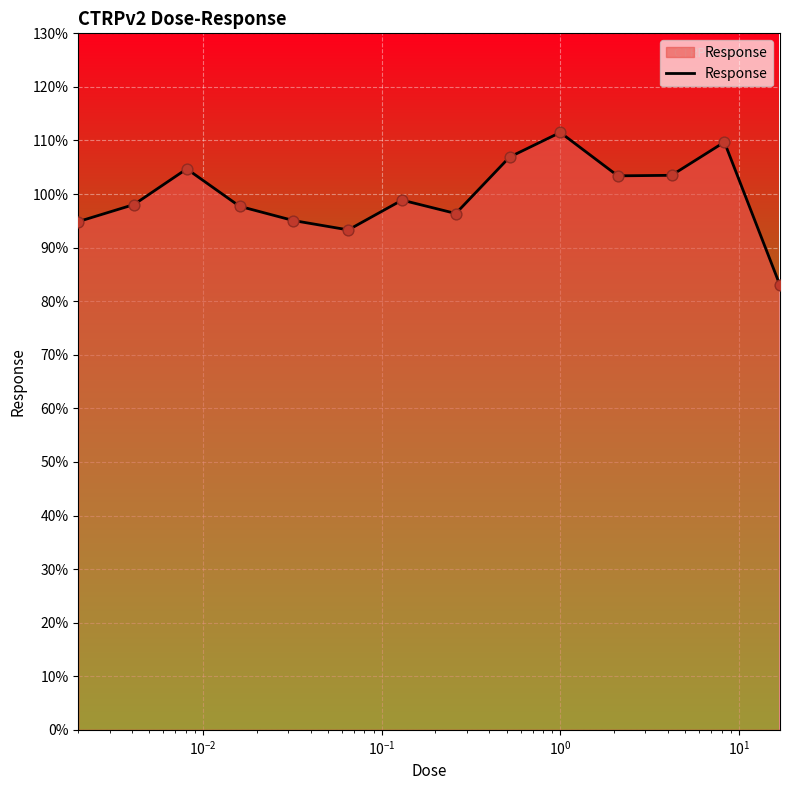

What is the smallest value displayed?

83.0